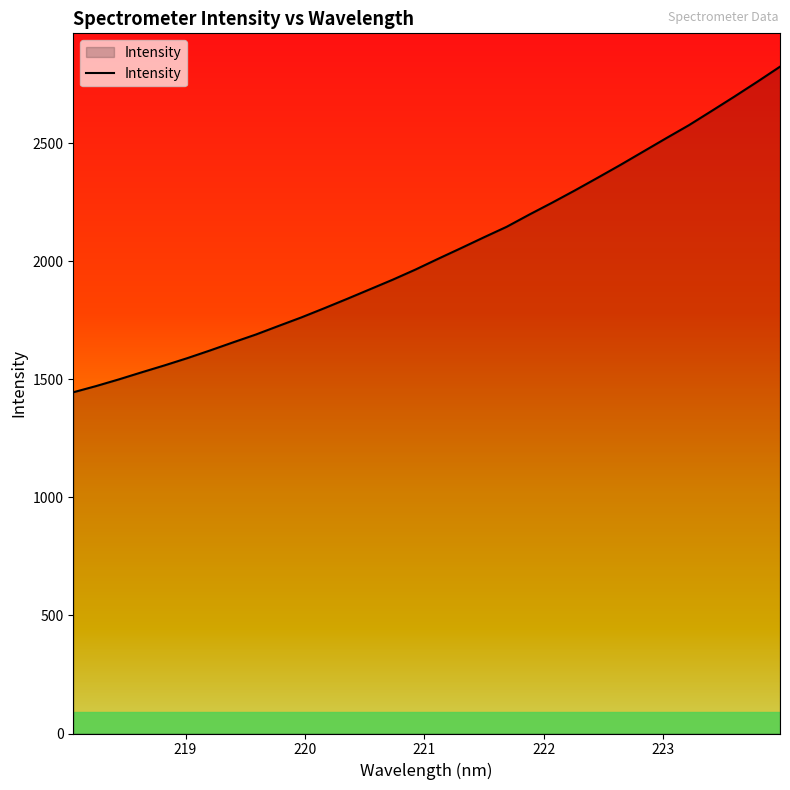

What is the difference between the maximum and minimum values?

1379.1